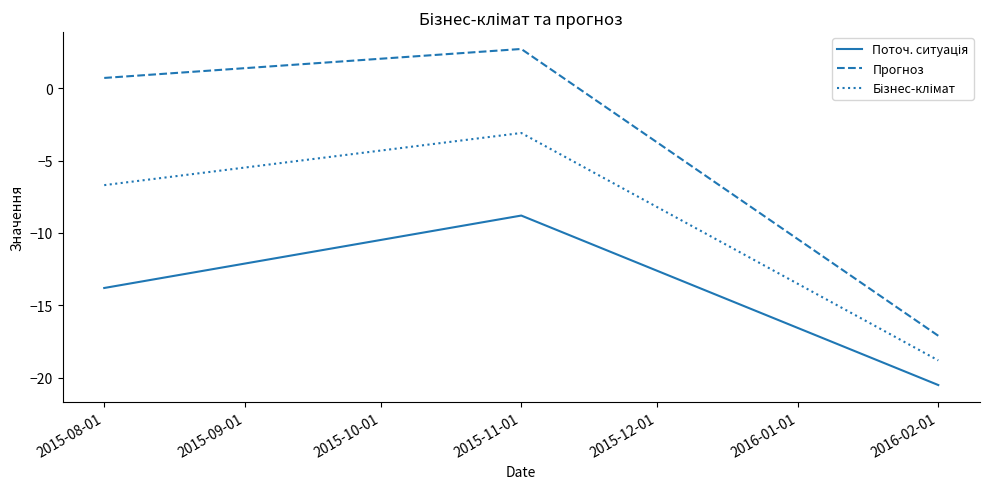

True or false: Прогноз has a value of 0.5 at 2015-11-01.

False